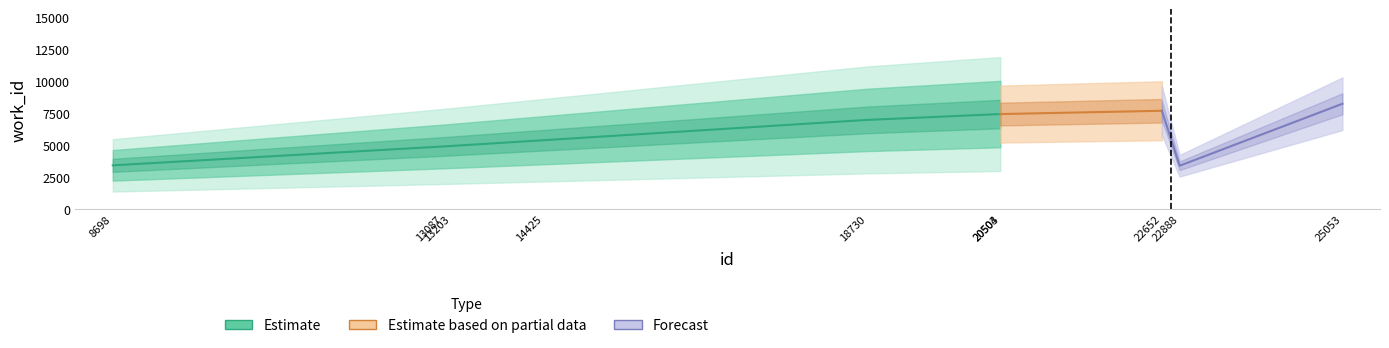

How many interior local peaks (higher than both neighbors) does the data have?

1